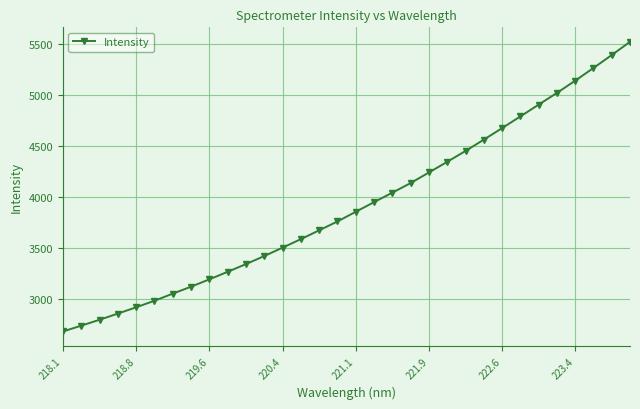

What is the smallest value displayed?

2683.3